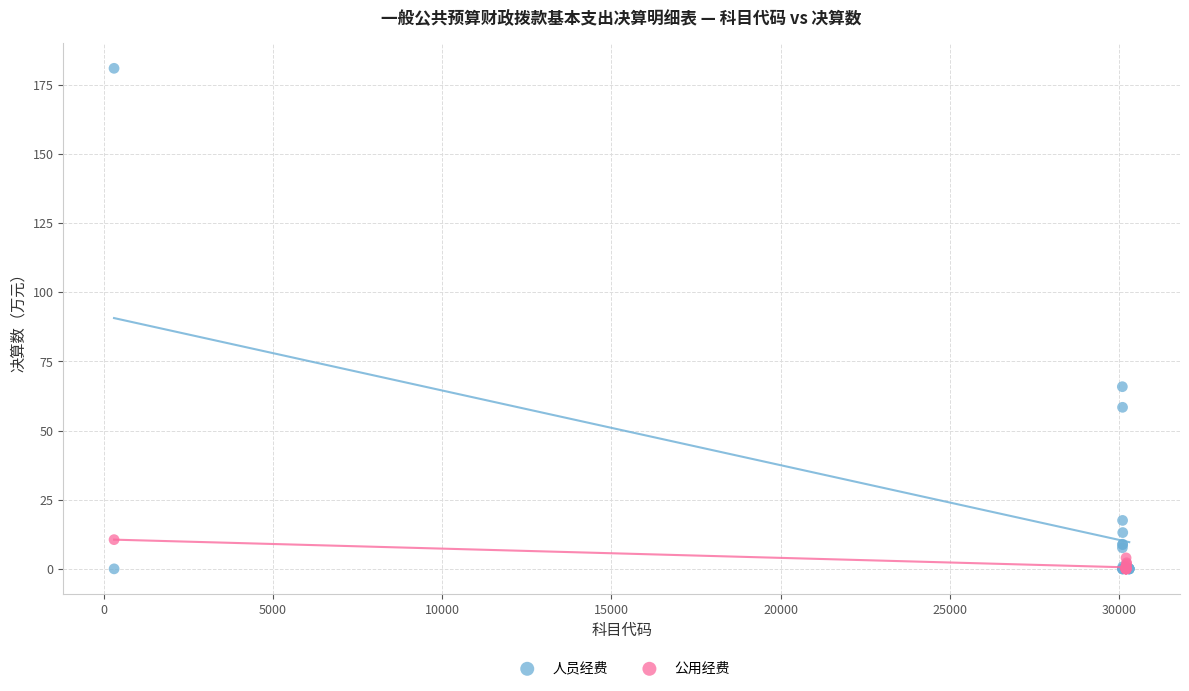

Which series reaches the maximum Y coordinate?

人员经费